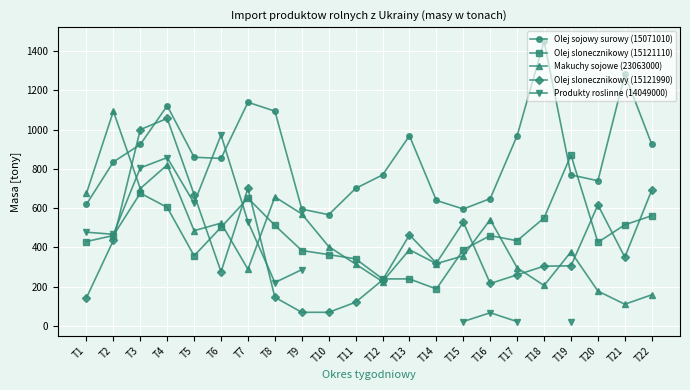

Is it true that Olej slonecznikowy (15121110) equals 541.9 at T5?

False